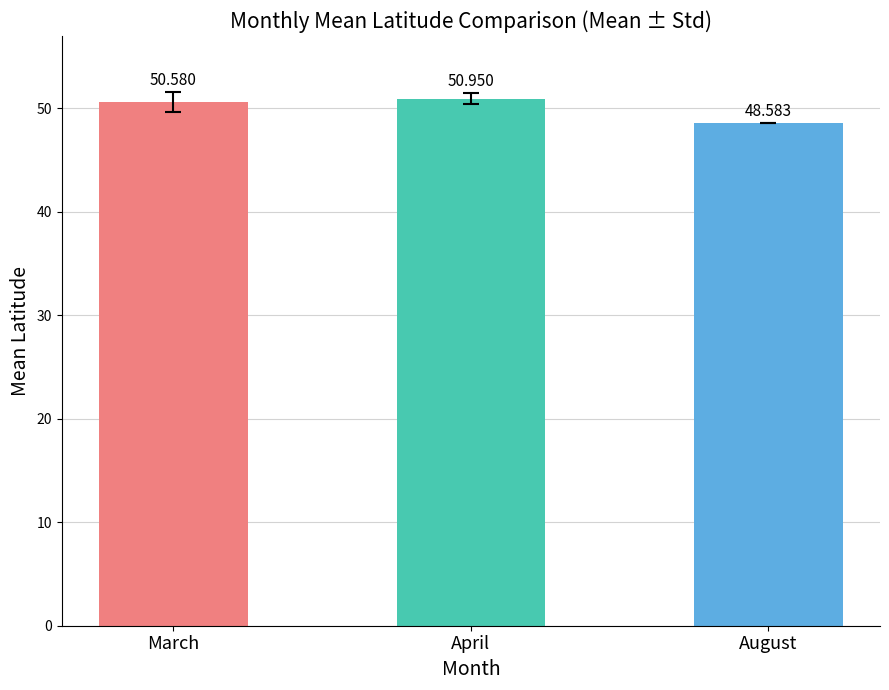

Rank the categories by value from lowest to highest.

August, March, April